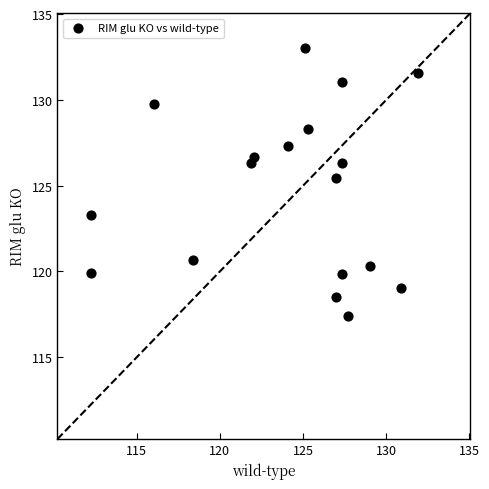

What is the range of Y values (max minus min)?

15.6